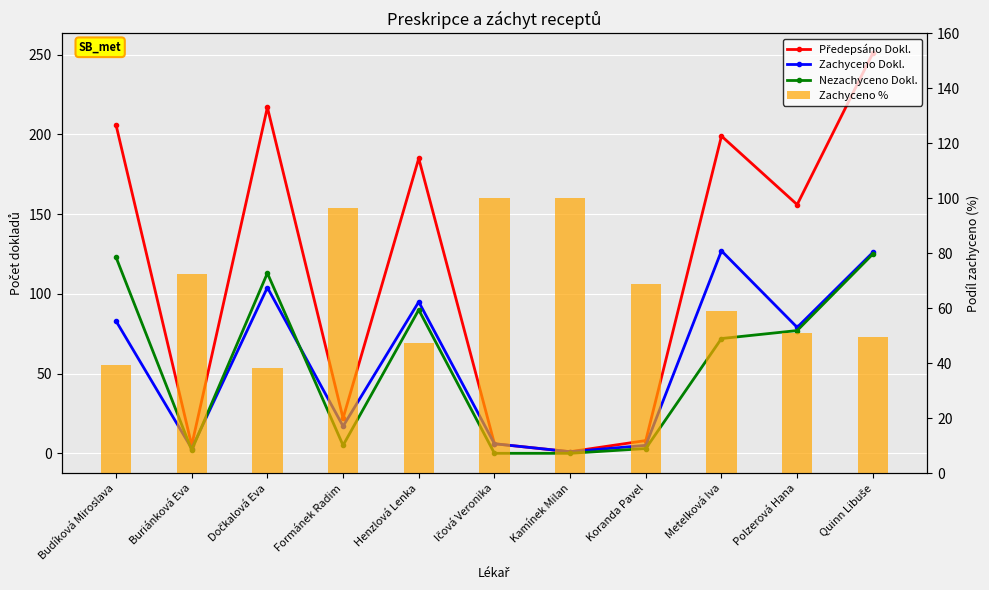

Between Henzlová Lenka and Koranda Pavel, which series saw the biggest shift?

Předepsáno Dokl.